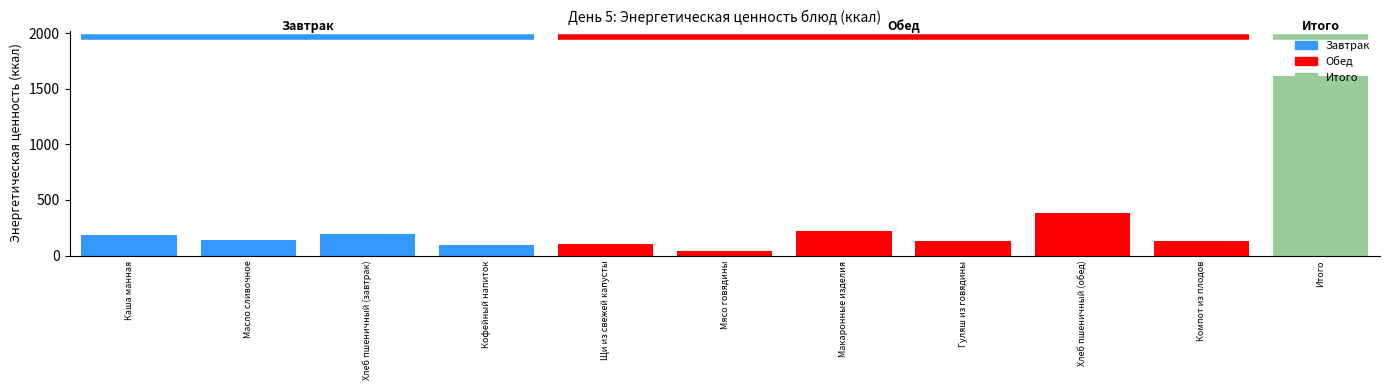

Approximately how many times larger is the value at Мясо говядины compared to Компот из плодов?

0.3